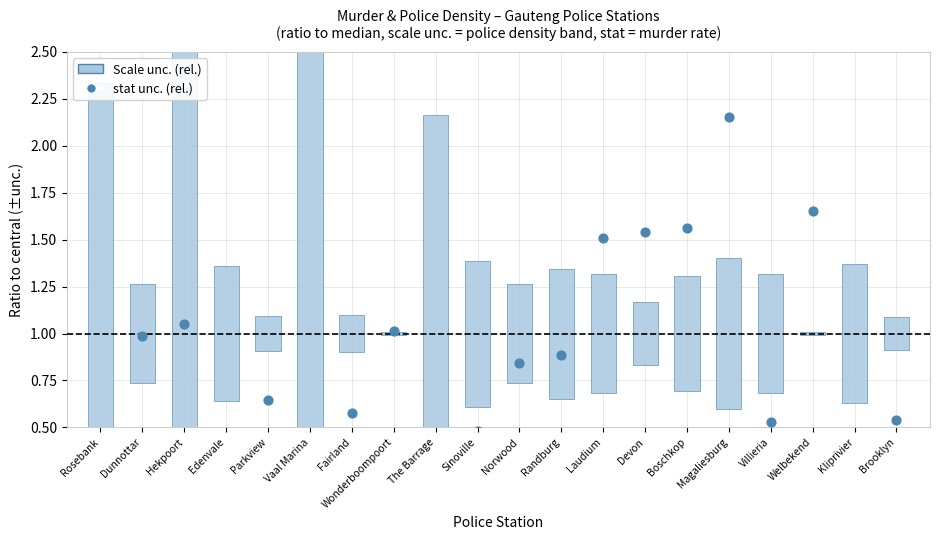

What is the change in value from Rosebank to Parkview?

+0.4